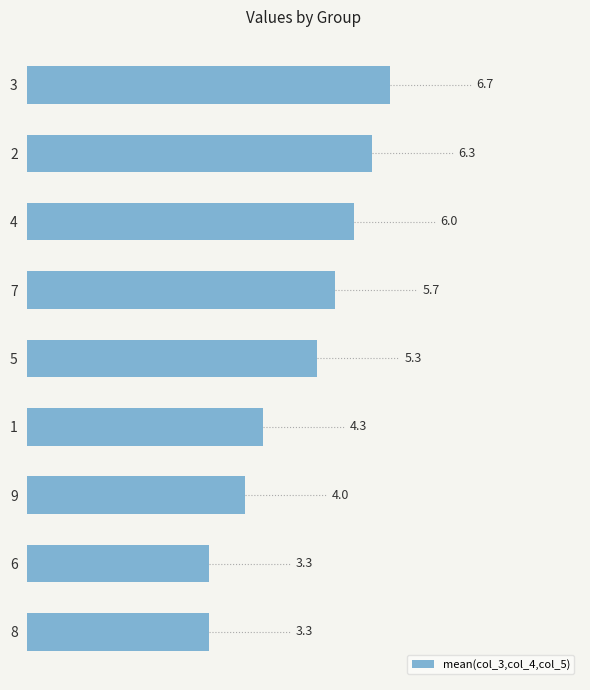

What is the difference between the second highest and minimum values?

3.0